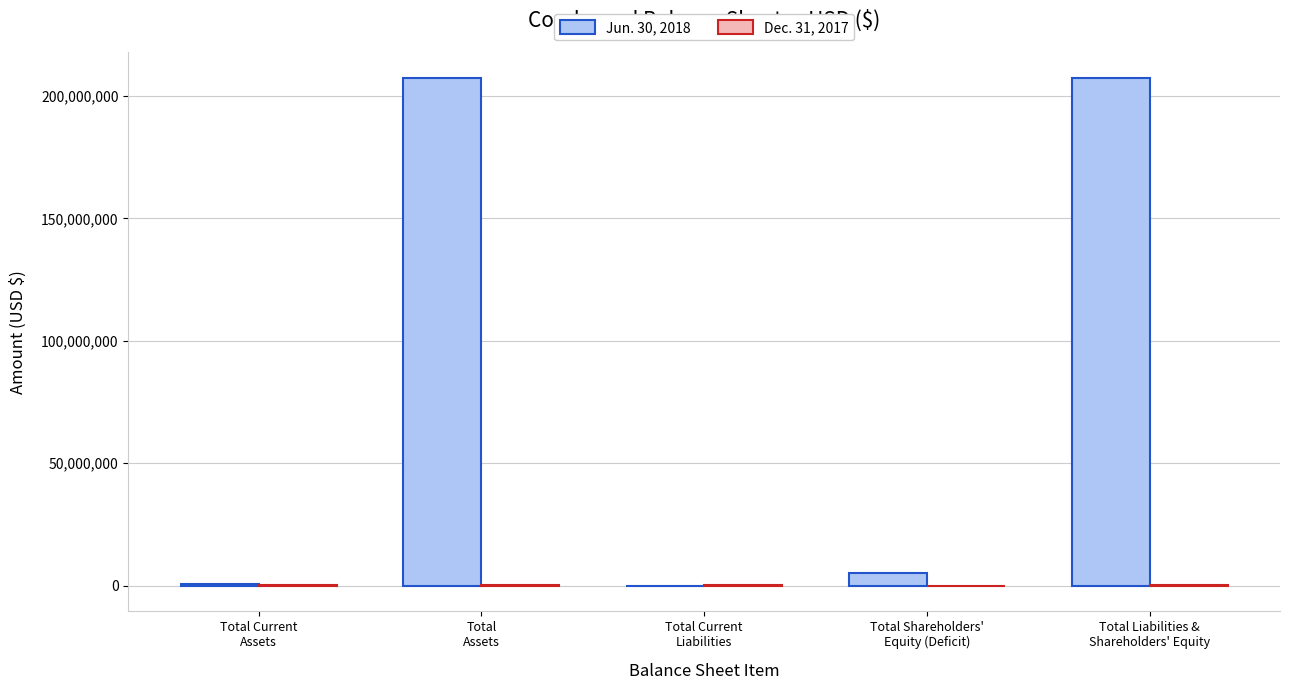

At which label does Jun. 30, 2018 first exceed 5000007?

Total
Assets